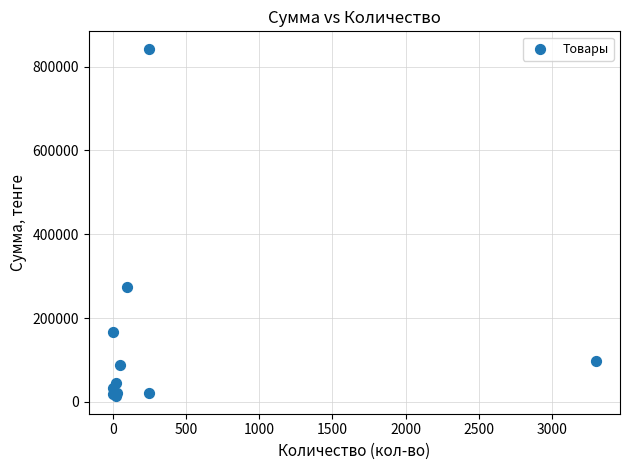

What Y value in the scatter plot is closest to 428131?

274612.0